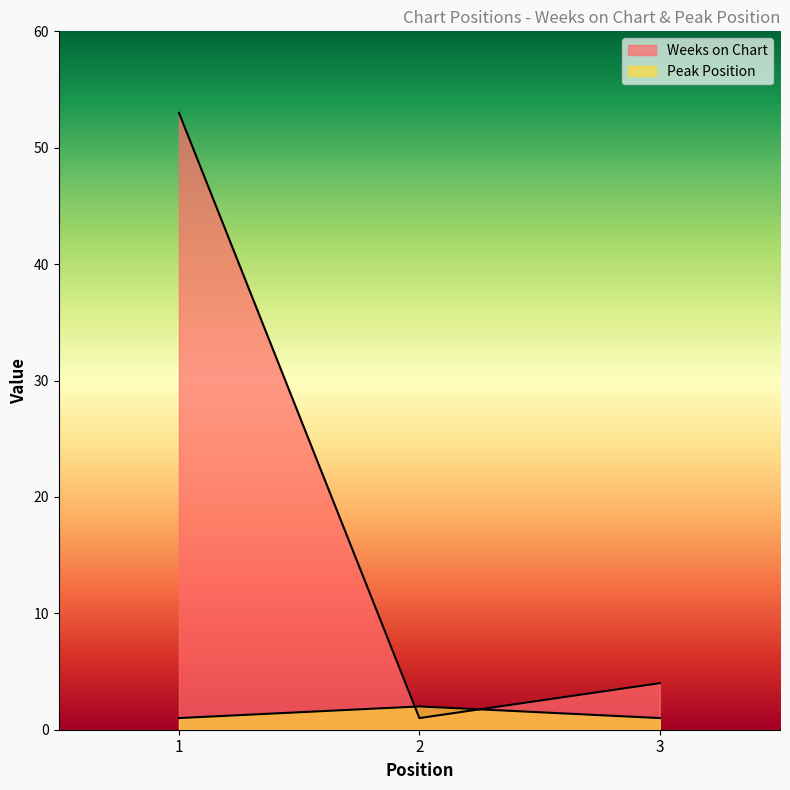

Reading left to right, what are all the values shown in this chart?

Weeks on Chart: 53	1	4
Peak Position: 1	2	1